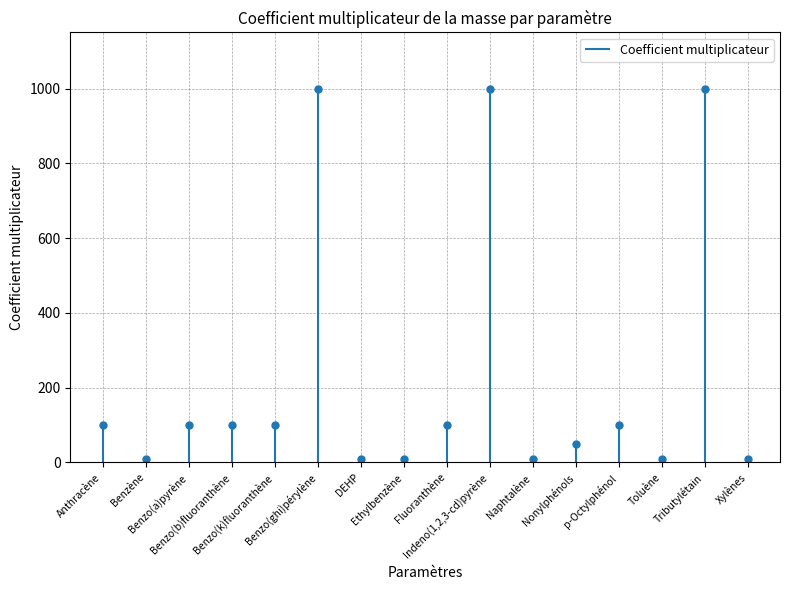

Is it true that the value at Naphtalène is 6?

False